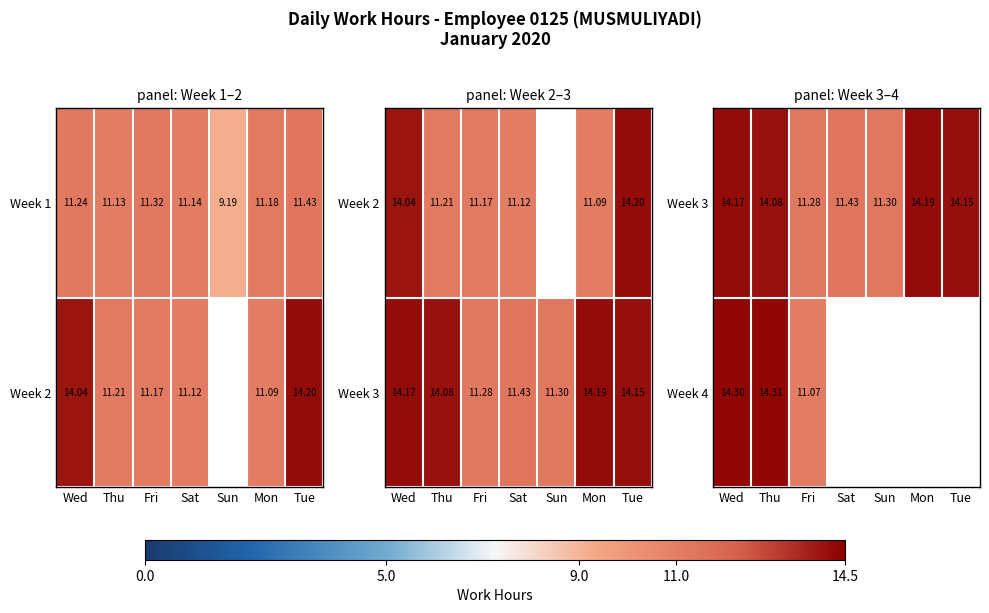

Count the number of data series in this chart.

2